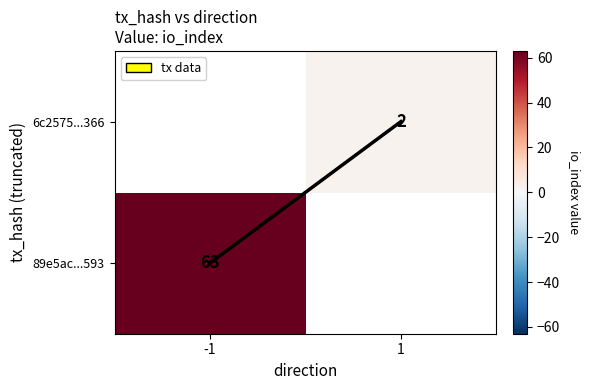

The 6c2575...366 series shows 1 at 1. True or false?

False